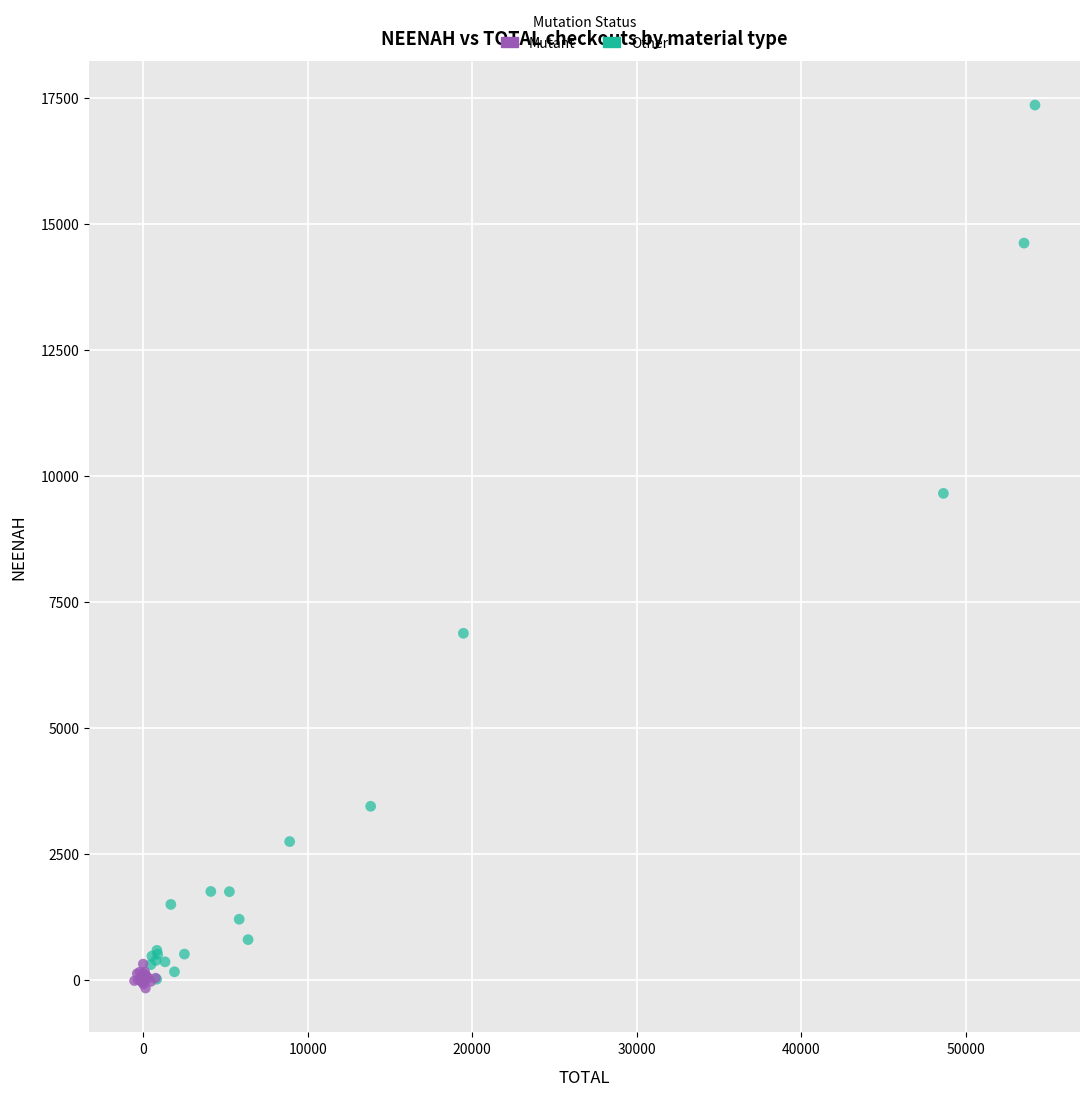

Which series has the largest Y range (max minus min)?

Other